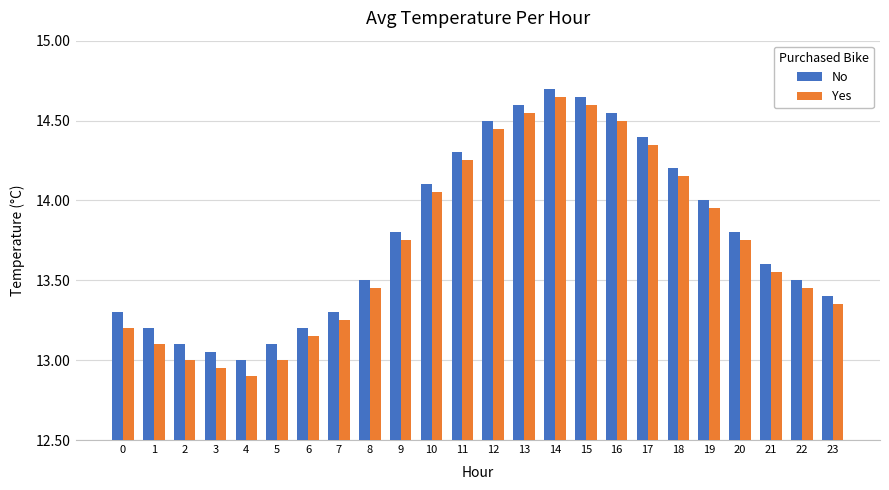

The No series shows 5.9 at 0. True or false?

False